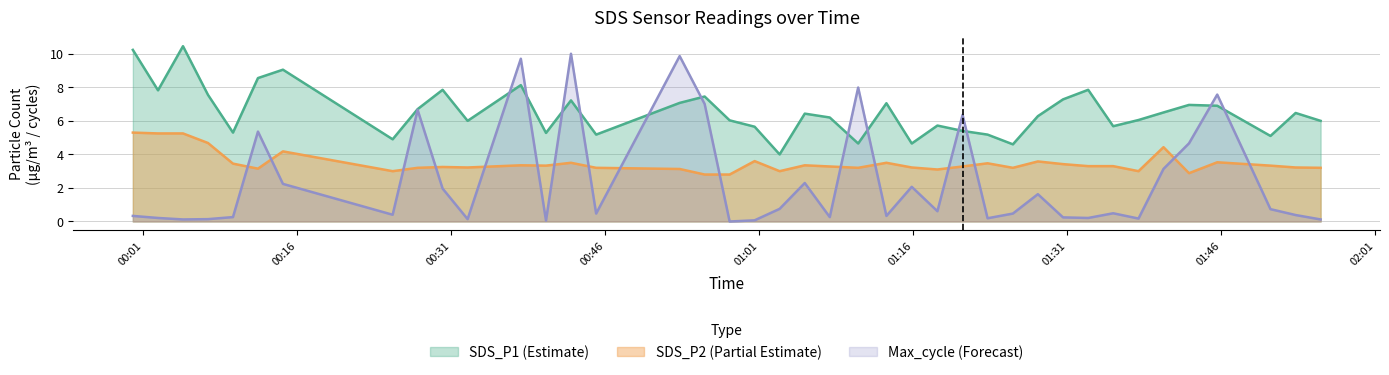

List the series in order of their overall mean, highest first.

SDS_P1 (Estimate), SDS_P2 (Partial Estimate), Max_cycle (Forecast)